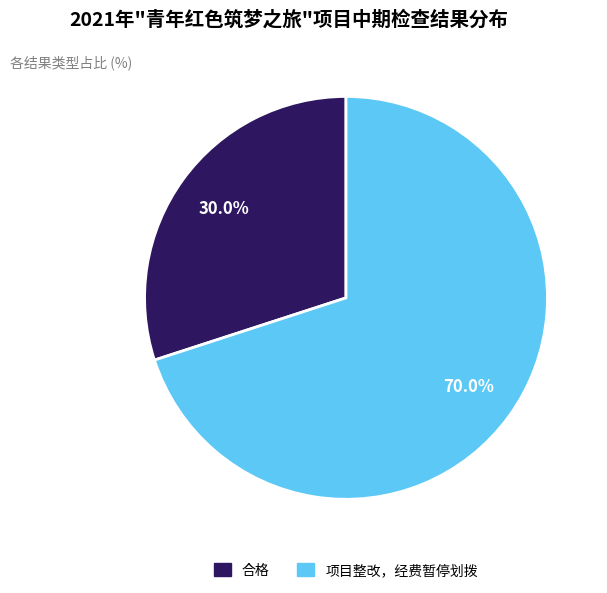

Count the number of slices in the pie.

2